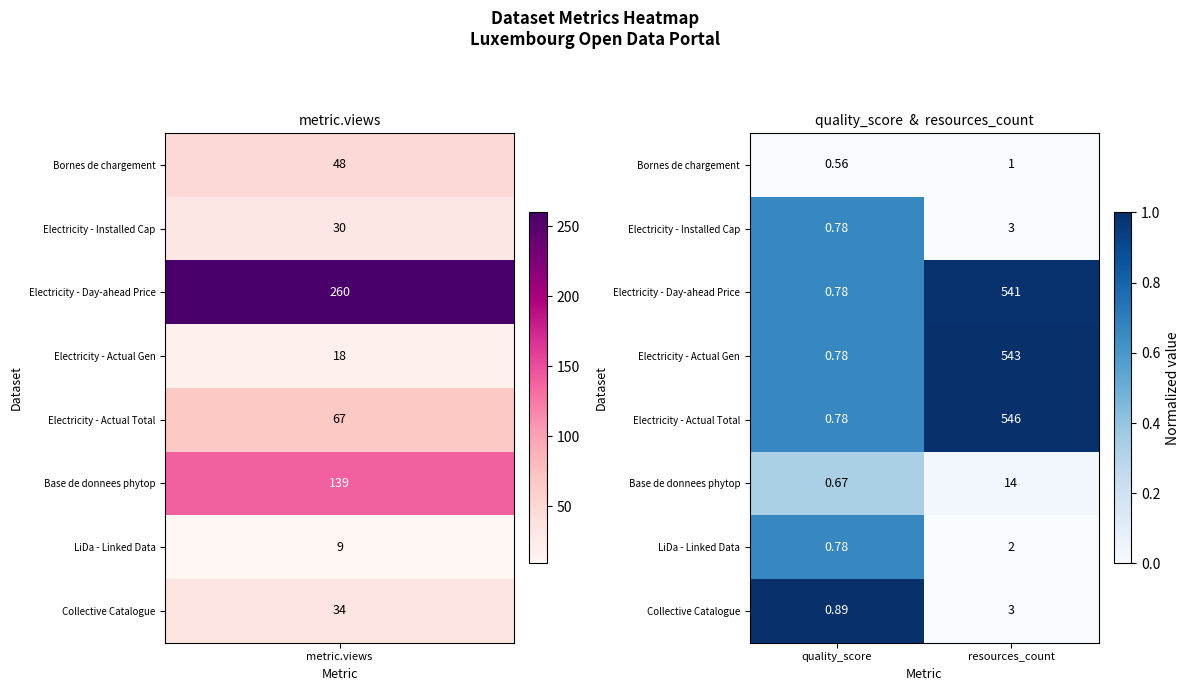

Which series has the largest range (max minus min)?

Electricity - Actual Total